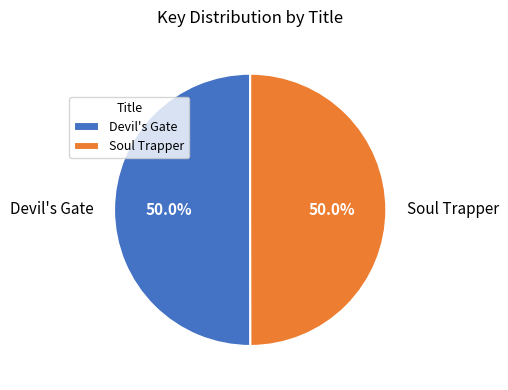

To the nearest percent, what is the average slice percentage?

50%